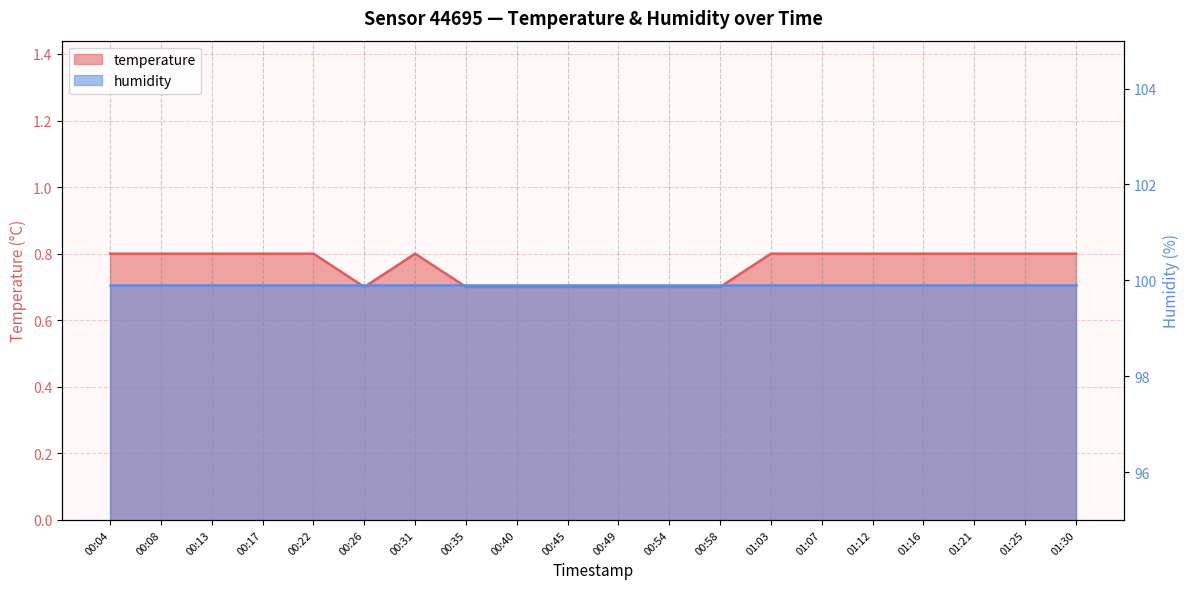

What is the smallest value displayed?

0.7